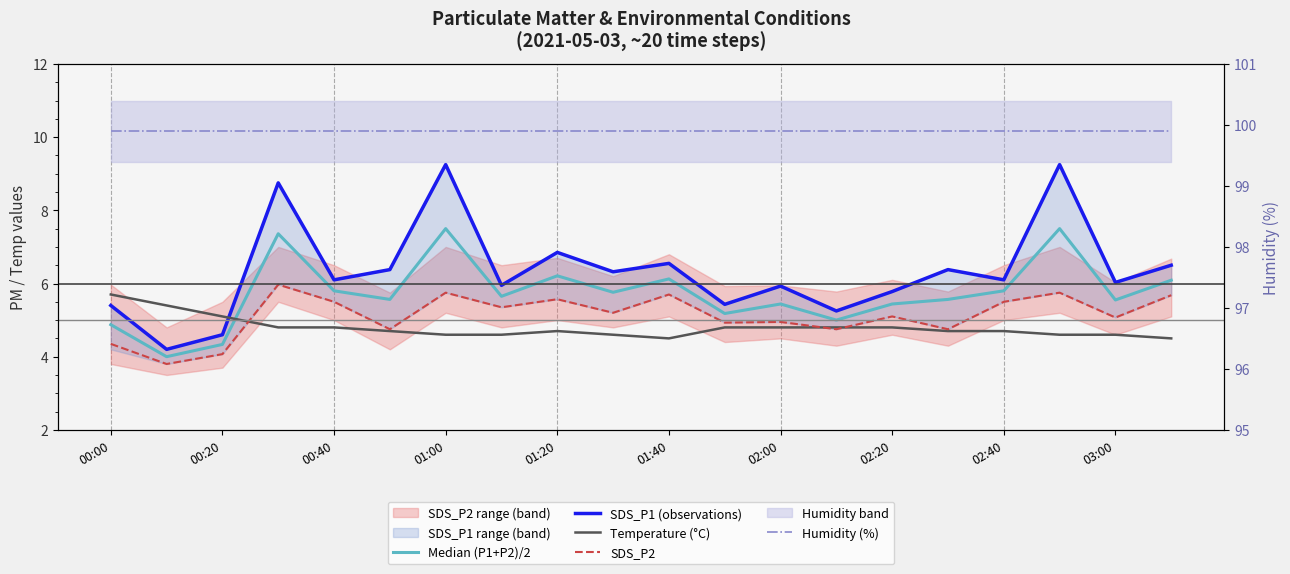

What is the sum of the Temperature (°C) values at 02:20 and 12?

9.4